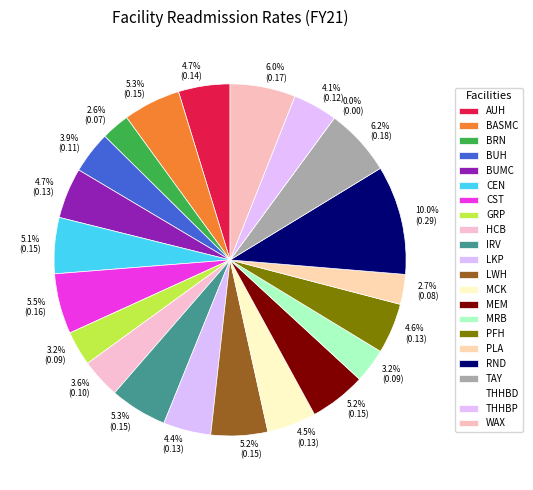

What percentage is the CST slice, to the nearest percent?

6%